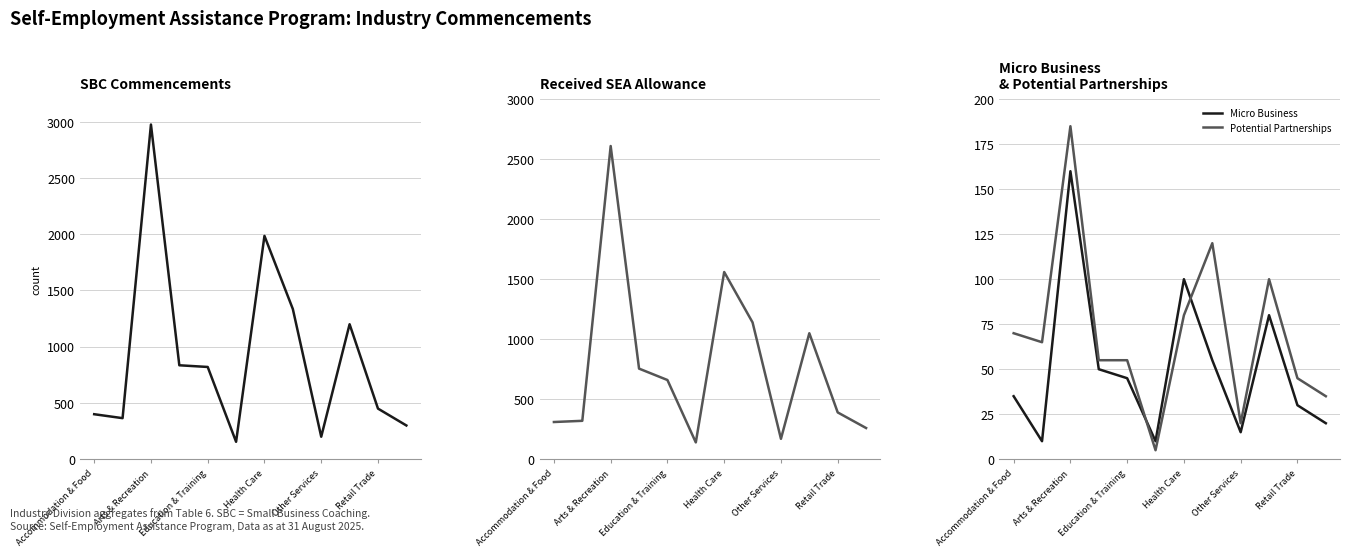

What is the minimum value shown in the chart?

5